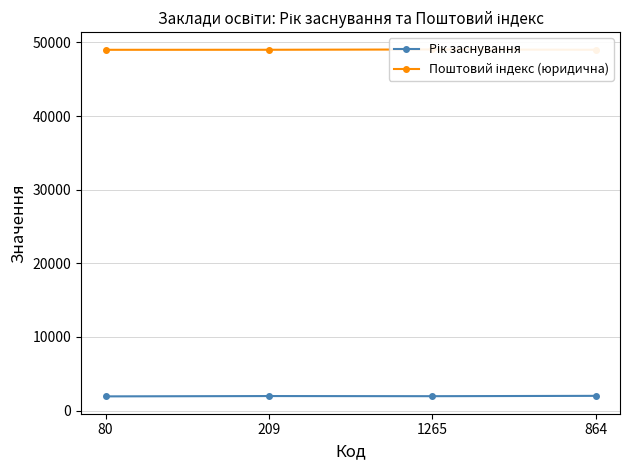

Is it true that Рік заснування equals 707 at 1265?

False